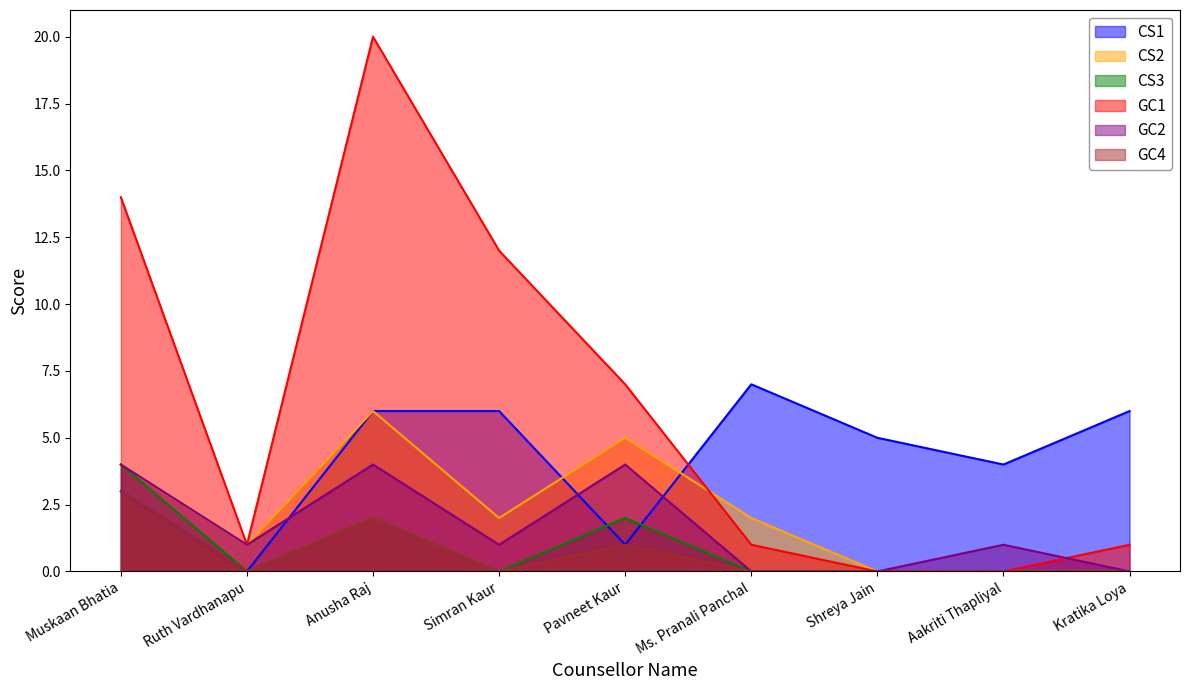

Rank the series by their maximum value, from highest to lowest.

GC1, CS1, CS2, CS3, GC2, GC4